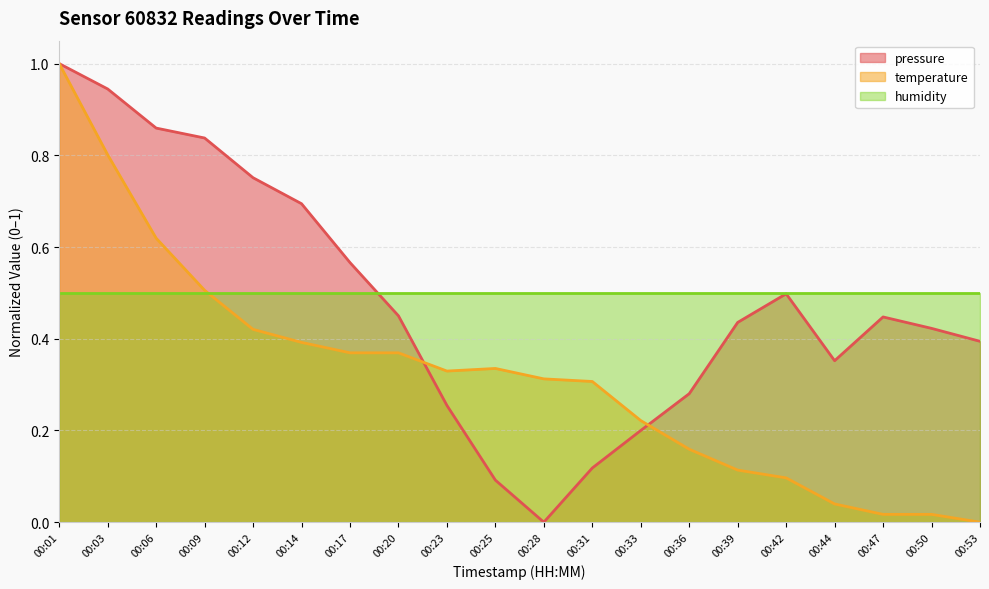

The value of humidity at 00:28 is 0.8. True or false?

False